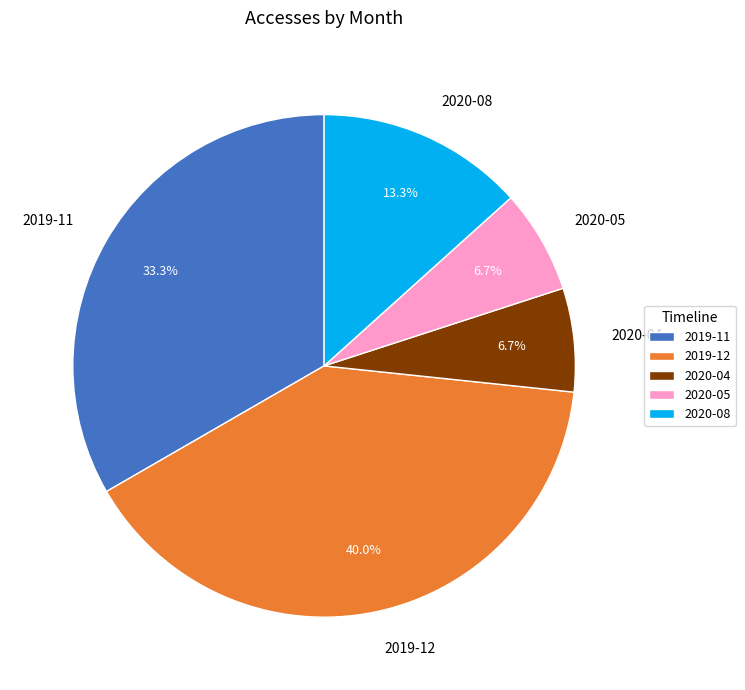

Combined, do 2020-05 and 2019-11 account for over 50%?

No